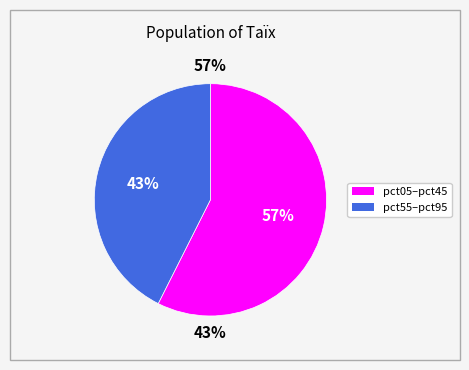

Is it true that pct25 is 16% of the pie?

False